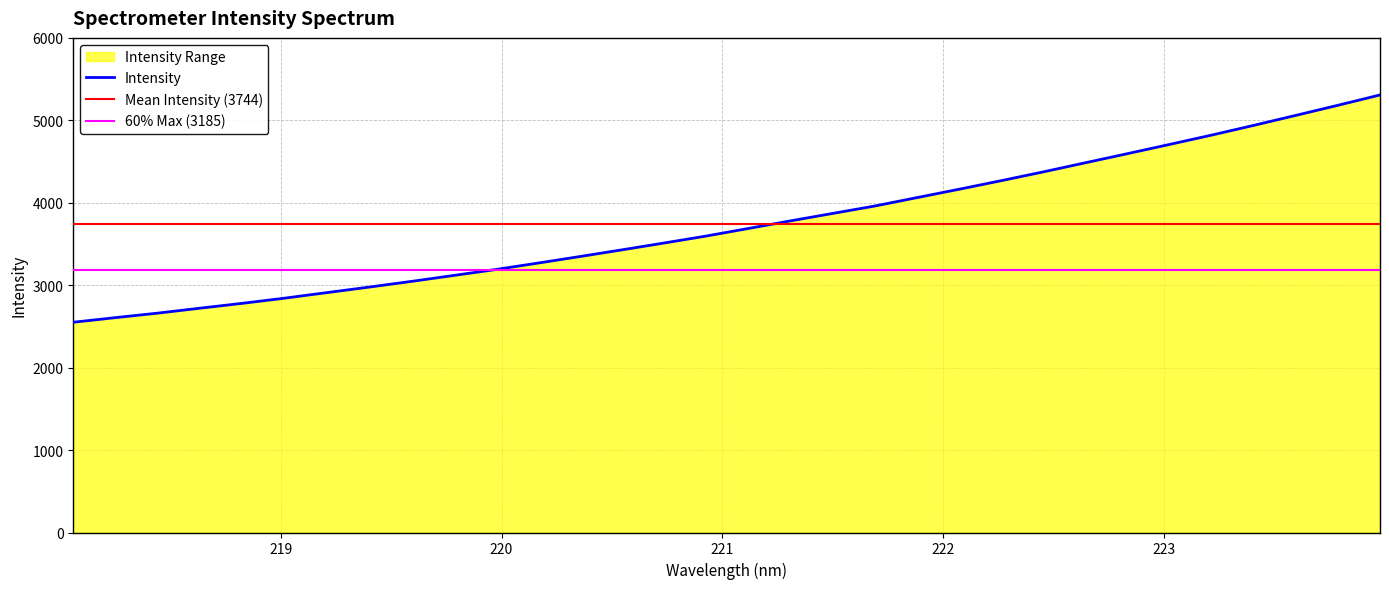

What is the label of the 25th point from the right?

219.3979